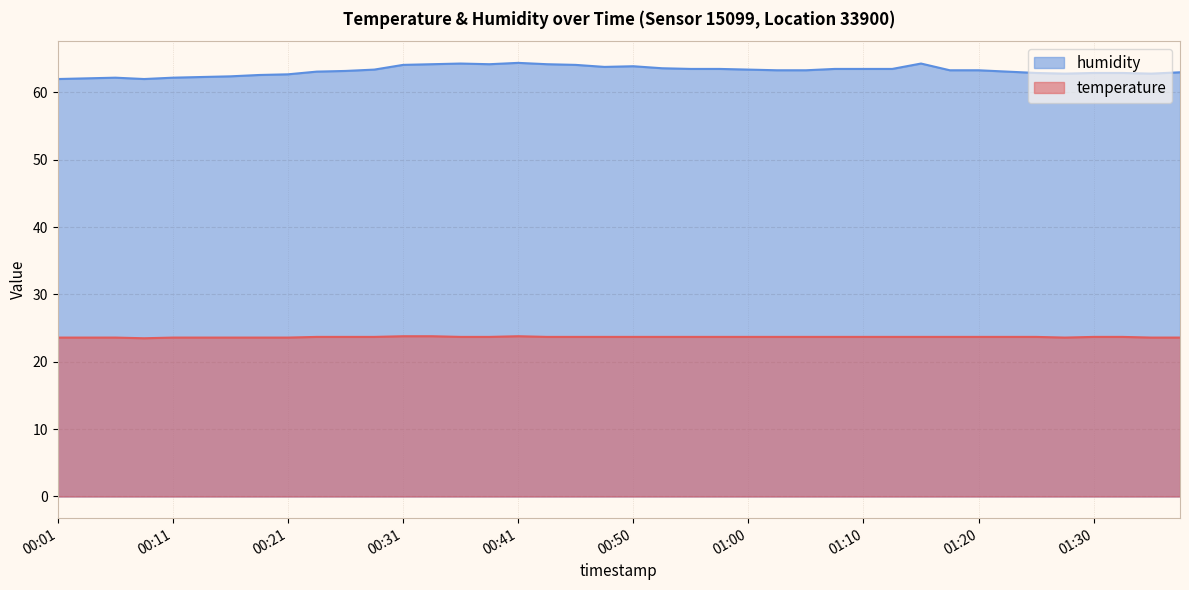

Which series changed the most between 01:00 and 01:37?

humidity